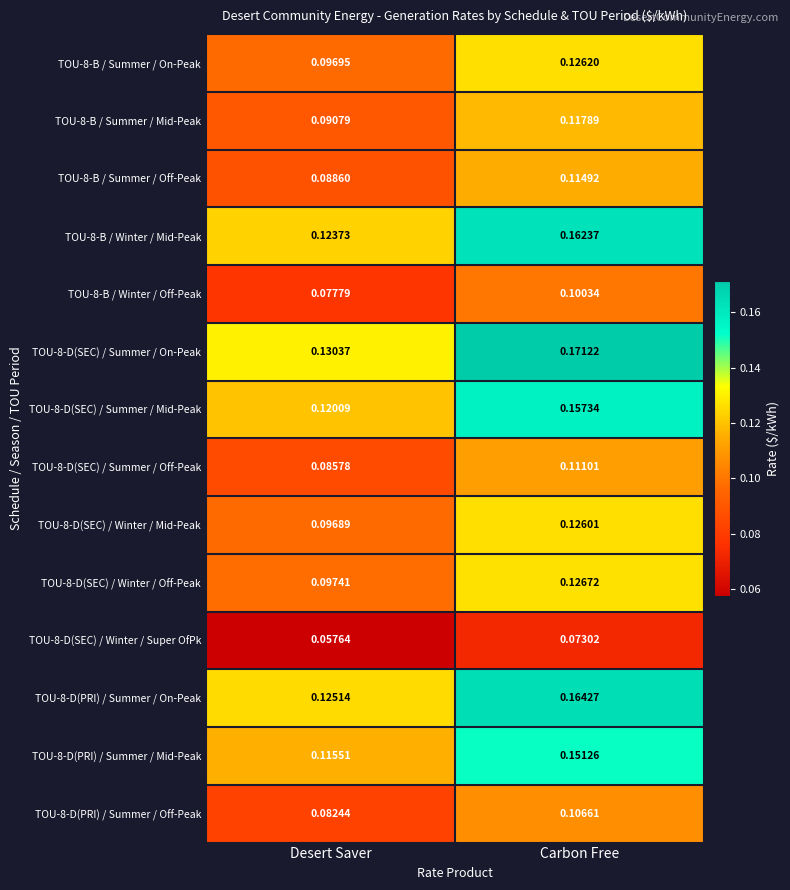

At which label does TOU-8-D(SEC) / Winter / Mid-Peak reach its peak?

Carbon Free